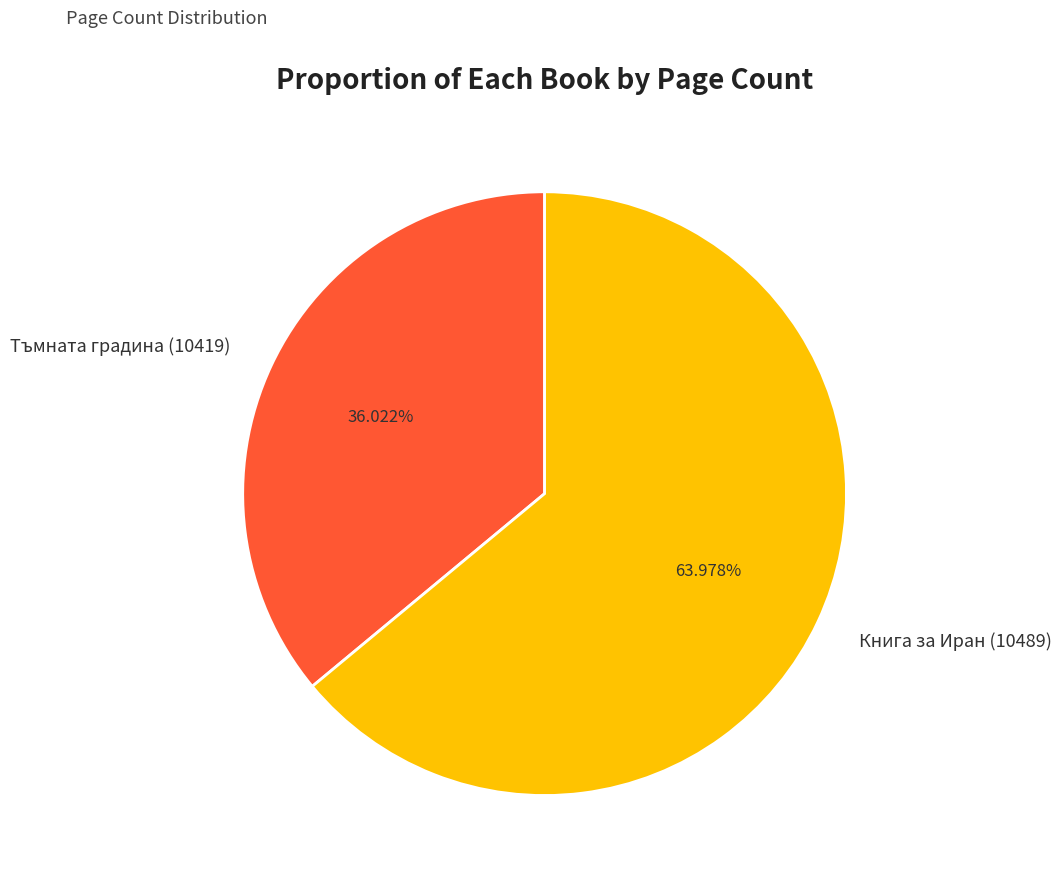

What percentage is NOT represented by Книга за Иран (10489)?

36.0%